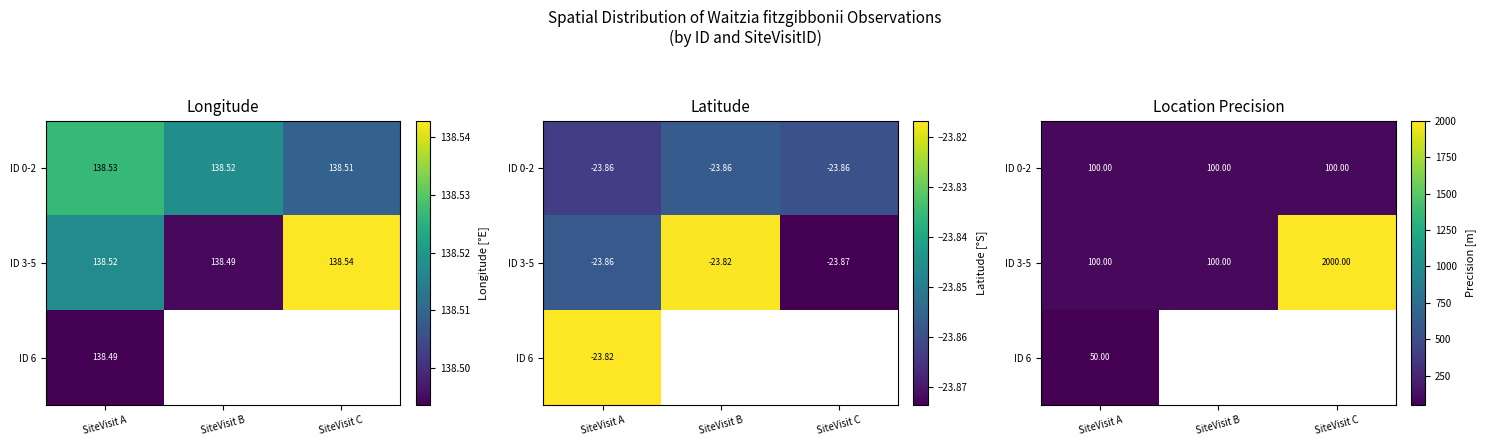

Rank the series by their maximum value, from highest to lowest.

ID 3-5, ID 0-2, ID 6